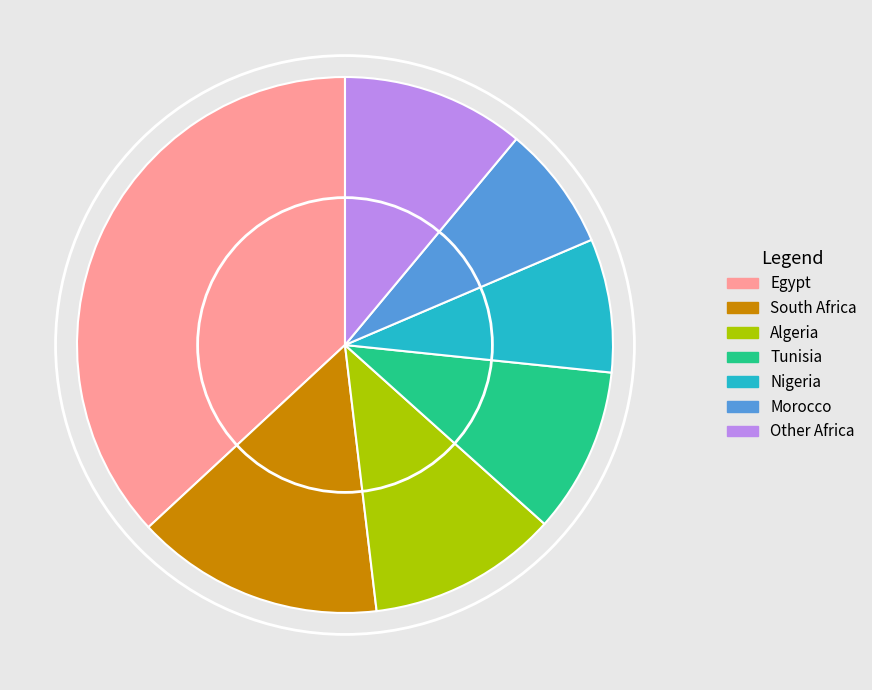

Approximately how many times larger is the value at Egypt compared to Algeria?

3.2